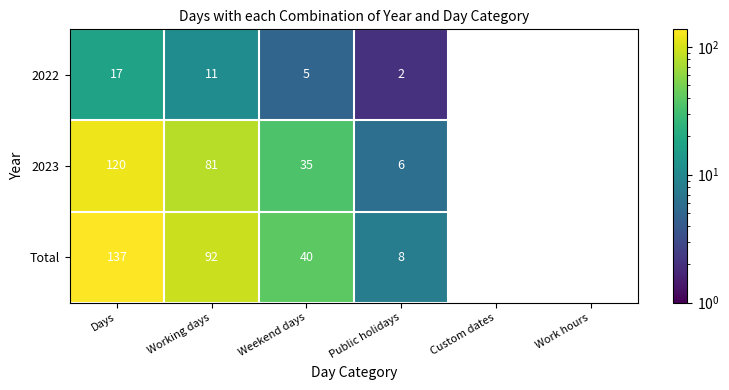

At which category is the sum across all series the highest?

Days